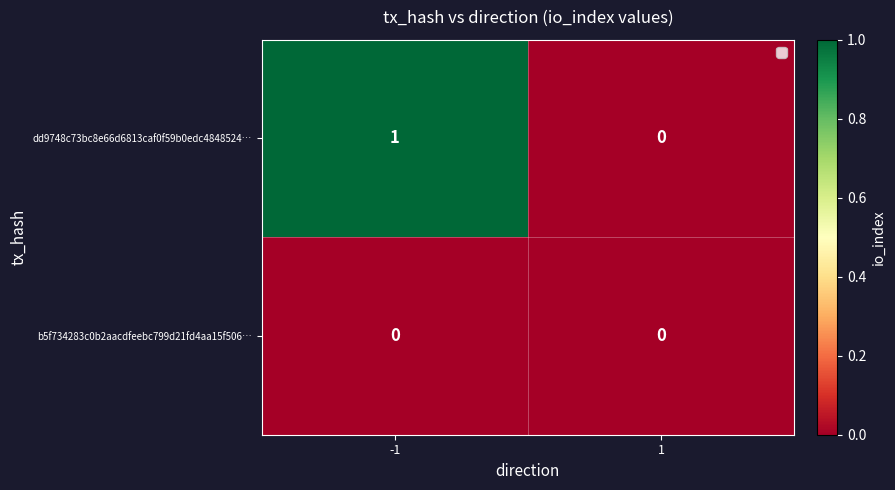

Reading left to right, extract all data points from this chart.

dd9748c73bc8e66d6813caf0f59b0edc4848524…: 1	0
b5f734283c0b2aacdfeebc799d21fd4aa15f506…: 0	0